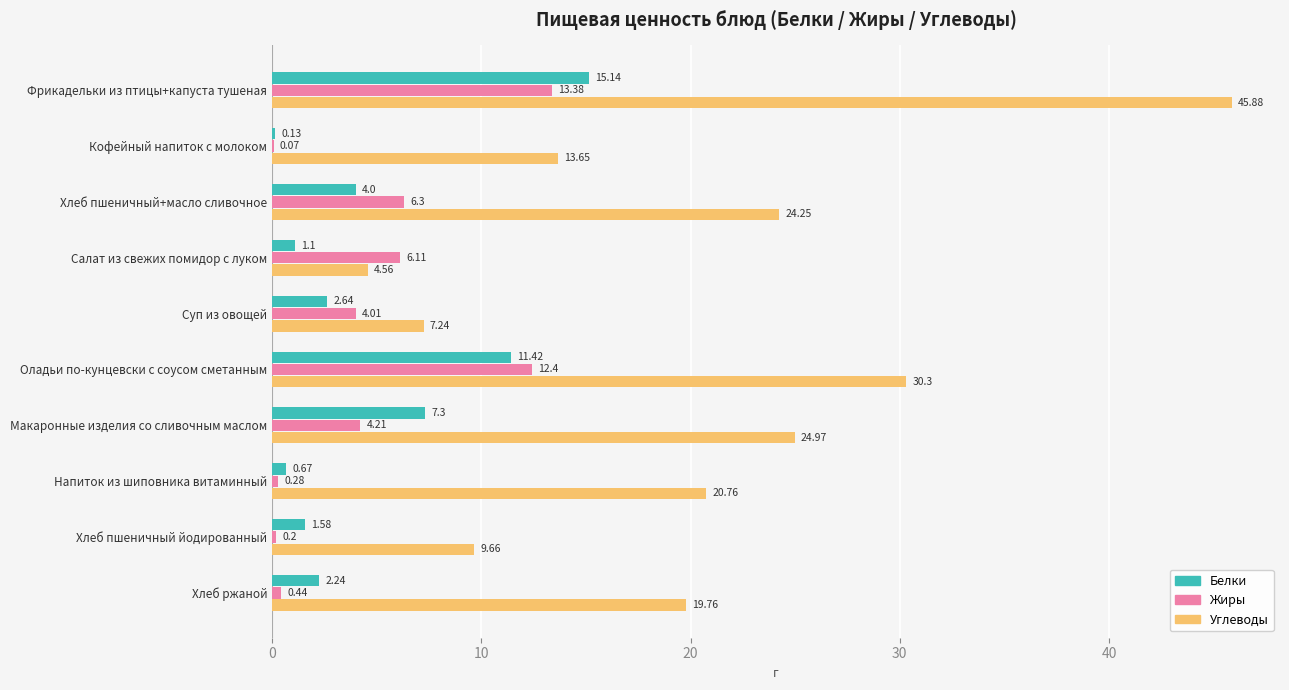

What is the sum of all Углеводы values?

201.0